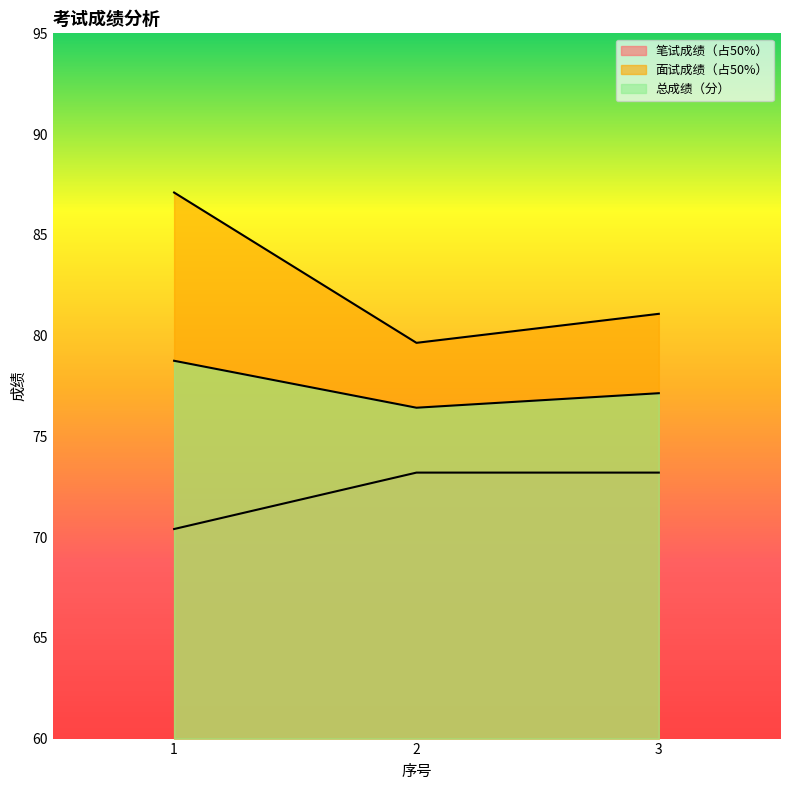

Between 3 and 1, which is larger?

3